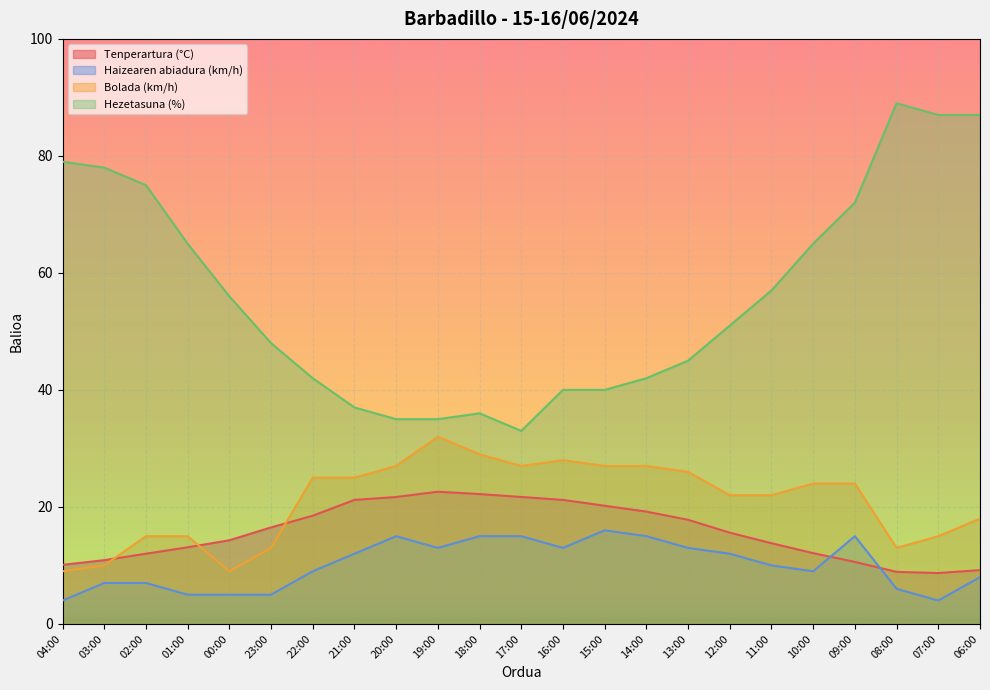

Does the chart display data point markers on the line(s)?

No